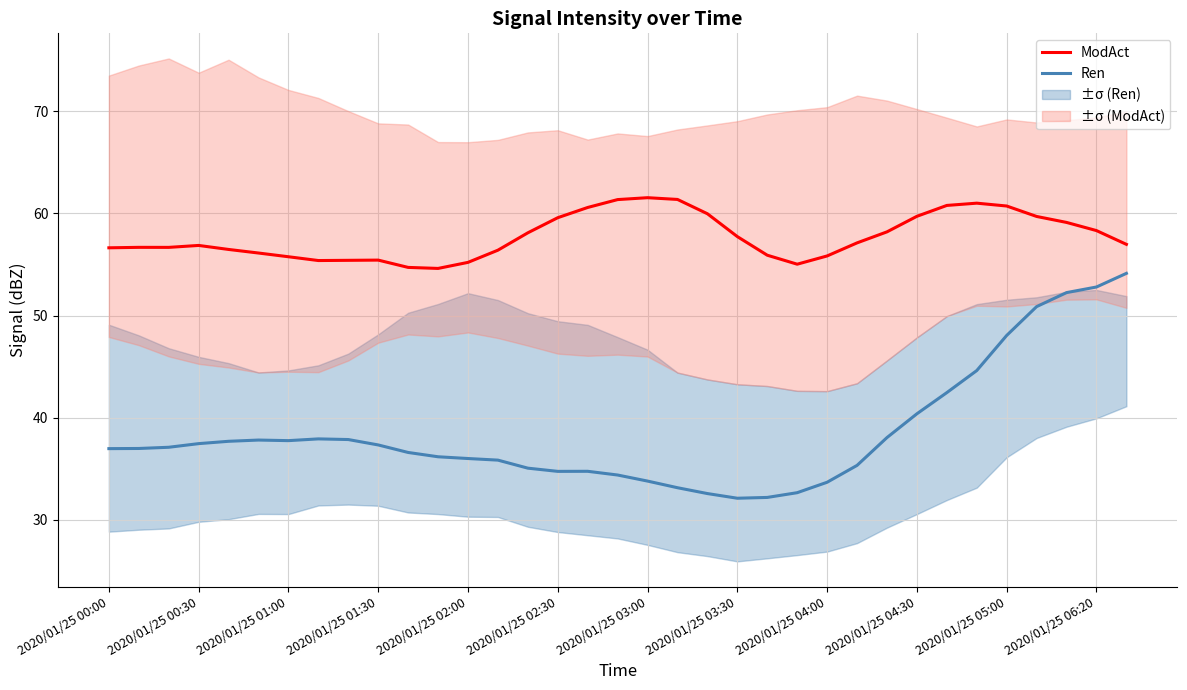

True or false: Ren and ModAct intersect in this chart.

False